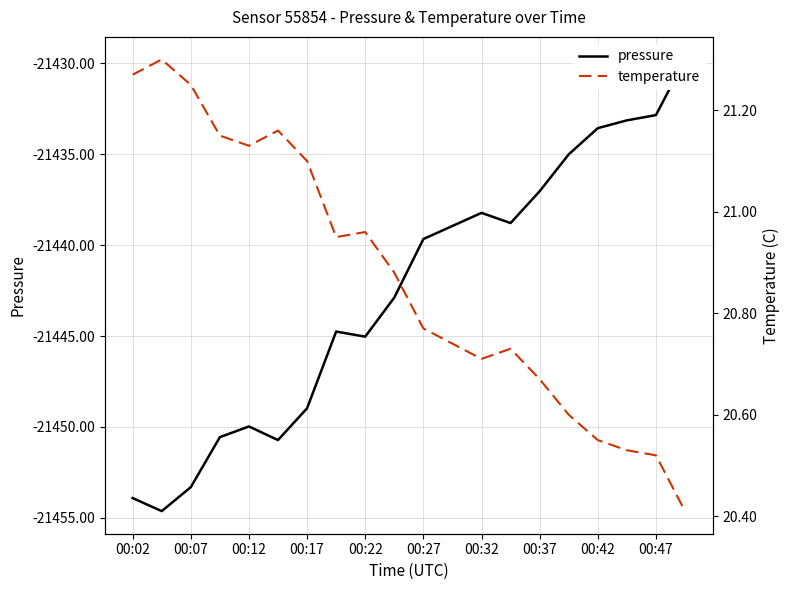

What is the sum of all pressure values?

-428851.7